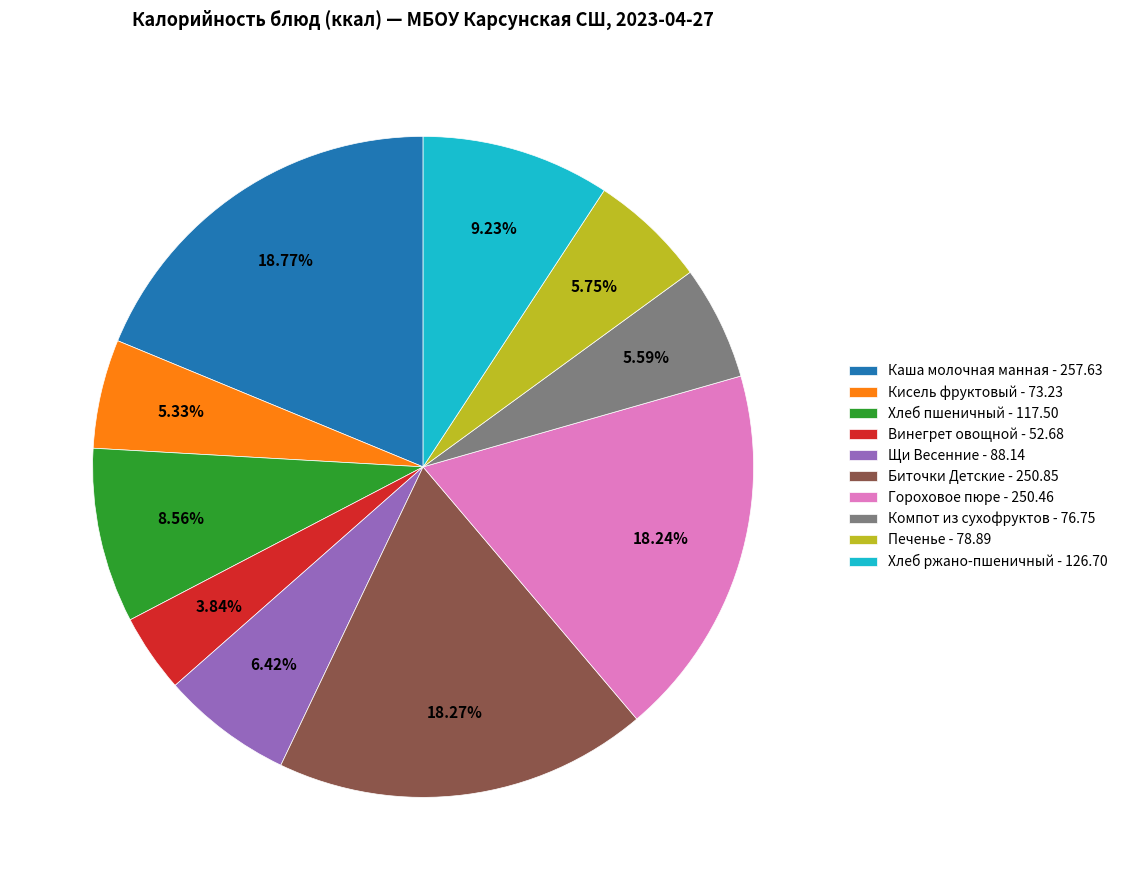

Is there a majority slice in this chart?

No